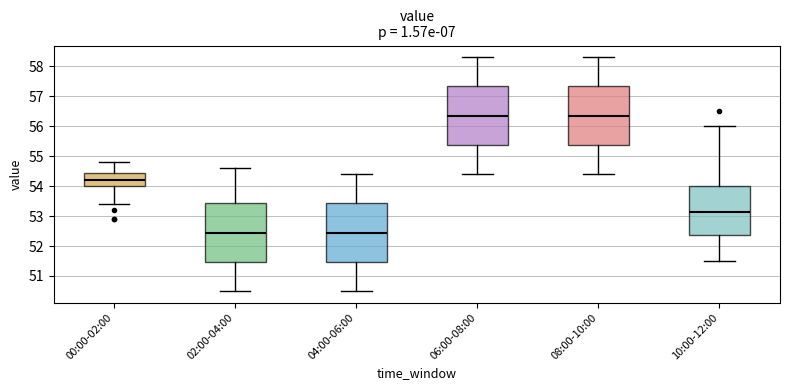

Reading left to right, read every box against the y-axis: the position of its median line, the range the box covers, and the ends of its whiskers. The values are not printed on the chart, so give them approximately, as read against the axis.

00:00-02:00: median 54.2, box 54.0 to 54.4, whiskers 53.4 to 54.8
02:00-04:00: median 52.5, box 51.5 to 53.4, whiskers 50.5 to 54.6
04:00-06:00: median 52.5, box 51.5 to 53.4, whiskers 50.5 to 54.4
06:00-08:00: median 56.4, box 55.4 to 57.3, whiskers 54.4 to 58.3
08:00-10:00: median 56.4, box 55.4 to 57.3, whiskers 54.4 to 58.3
10:00-12:00: median 53.2, box 52.4 to 54.0, whiskers 51.5 to 56.0